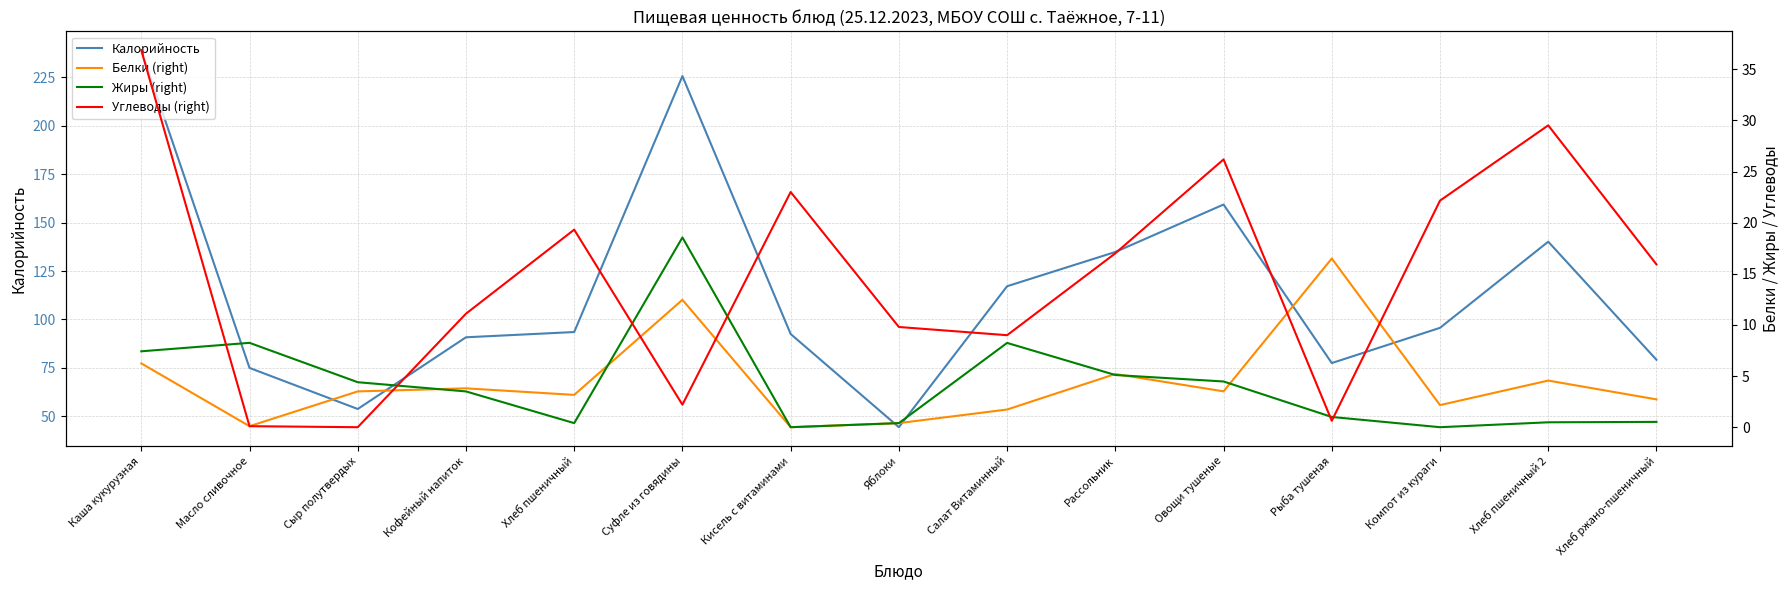

What is the highest value of the Калорийность series?

239.0